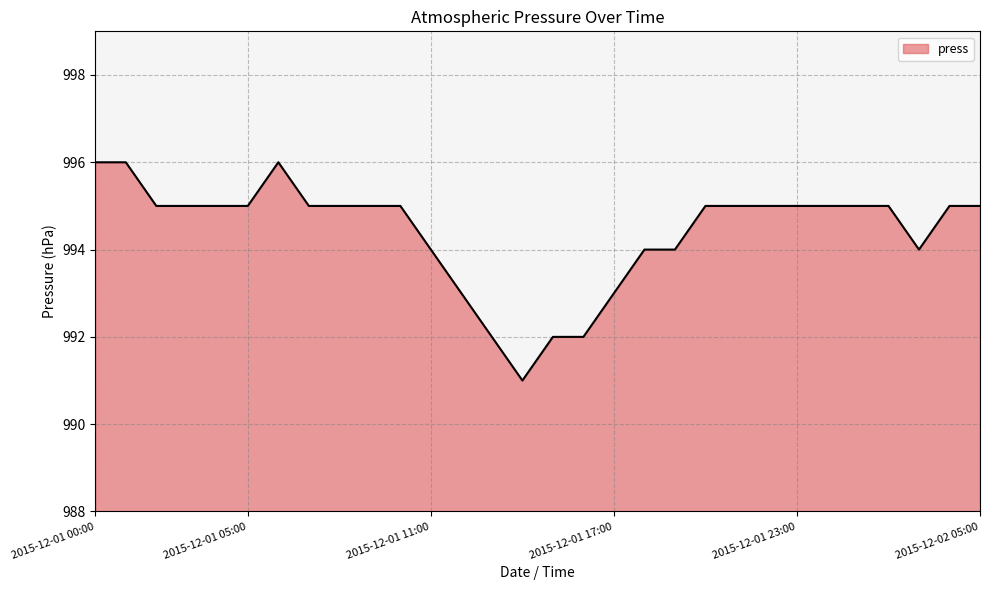

What is the minimum value shown in the chart?

991